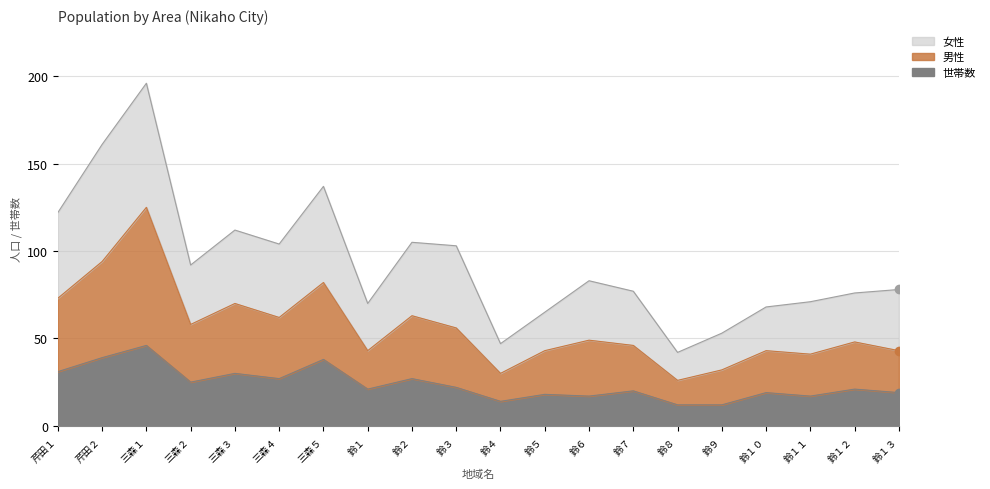

List the series in order of their peak value, lowest first.

世帯数, 男性, 女性